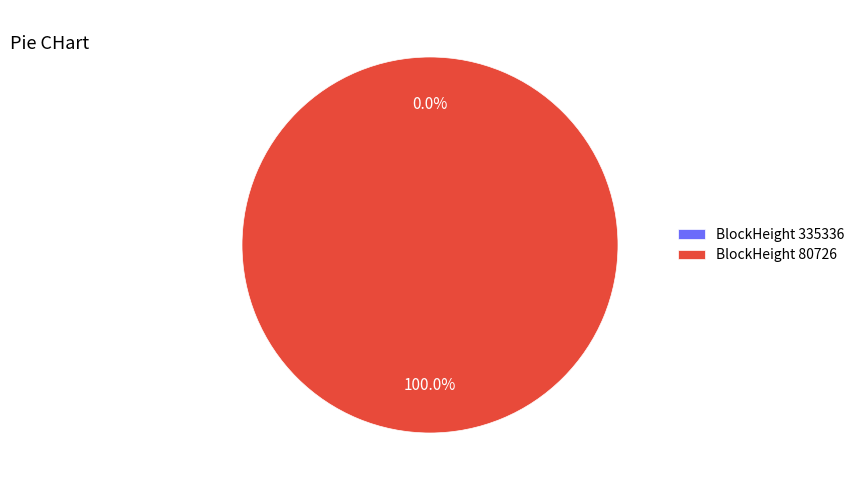

How many segments does this pie chart have?

2